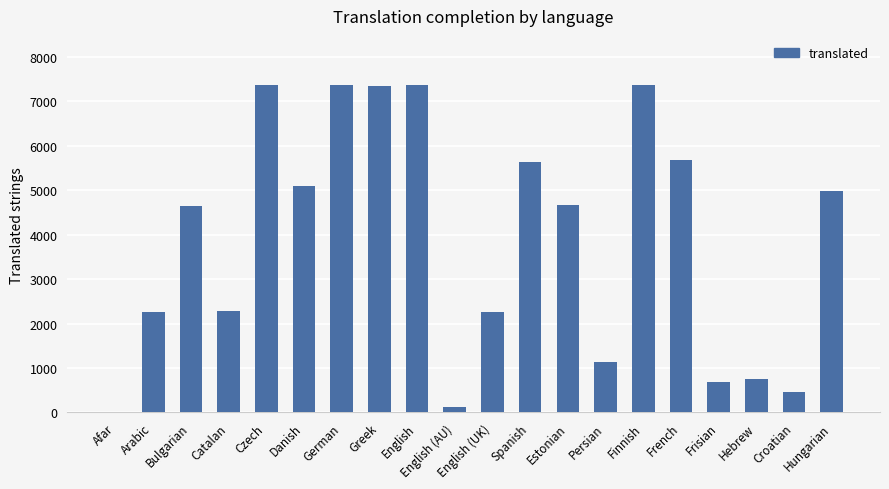

Between Spanish and Finnish, which is larger?

Finnish